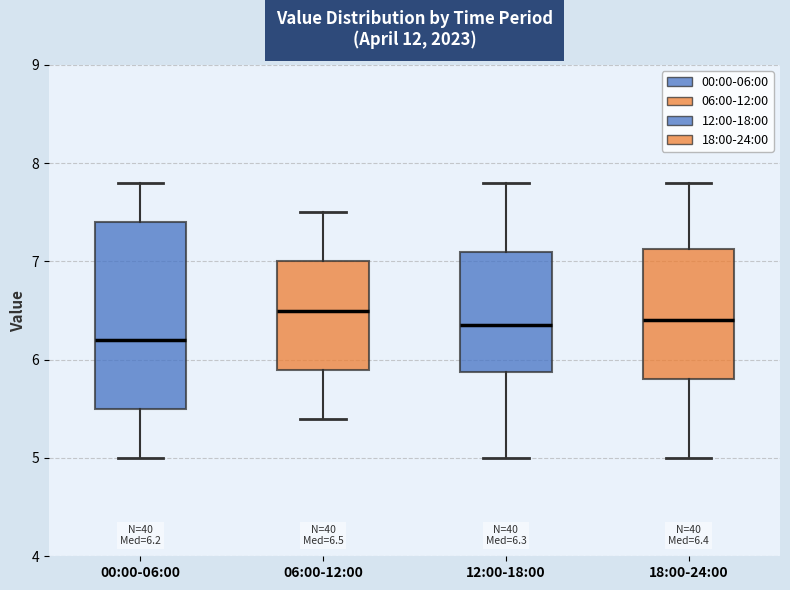

Comparing the boxes themselves (not the whiskers), which one is the tallest?

00:00-06:00